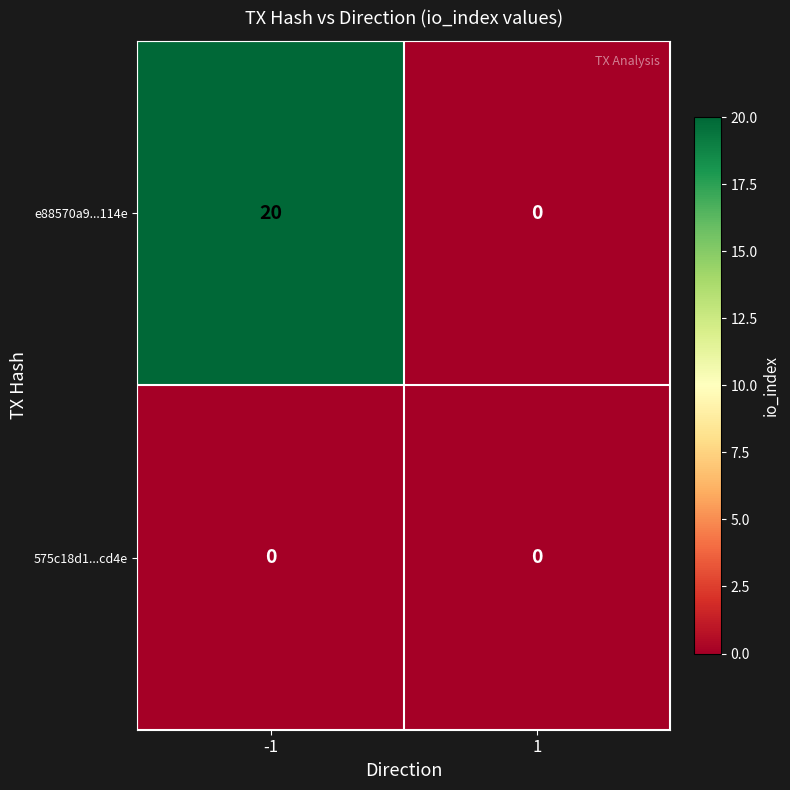

Reading left to right, extract all data points from this chart.

e88570a9...114e: -1=20	1=0
575c18d1...cd4e: -1=0	1=0